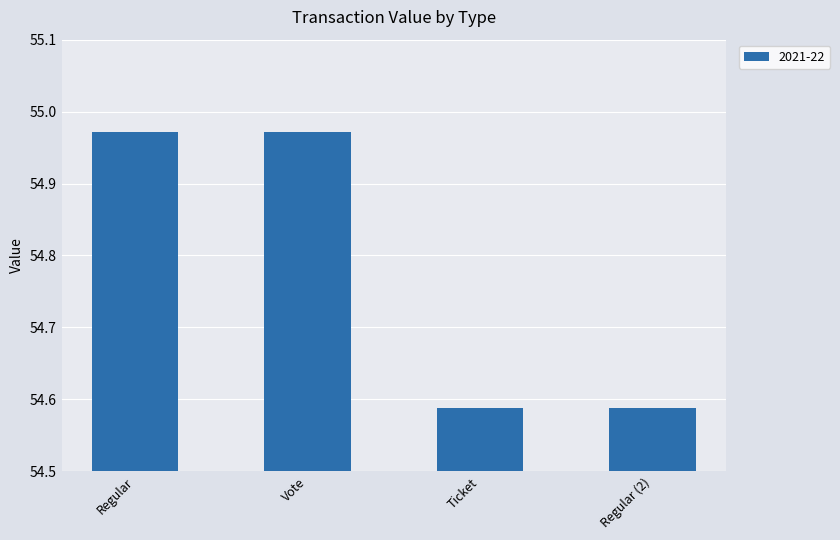

Is it true that the value at Vote is 73.1?

False